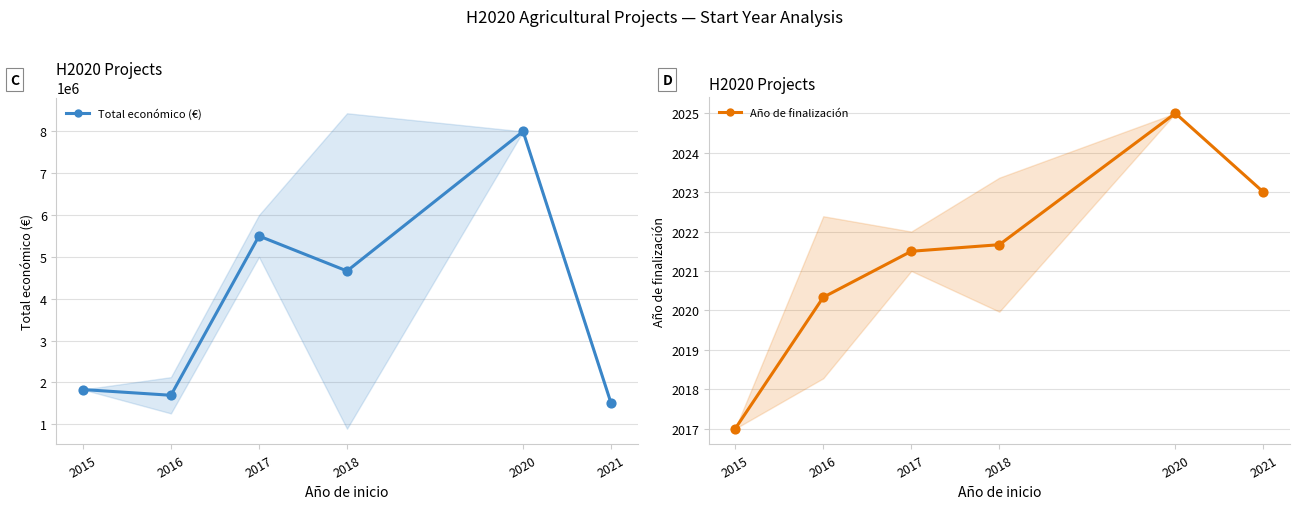

What are all the series names shown in the legend?

Total económico (€), Año de finalización